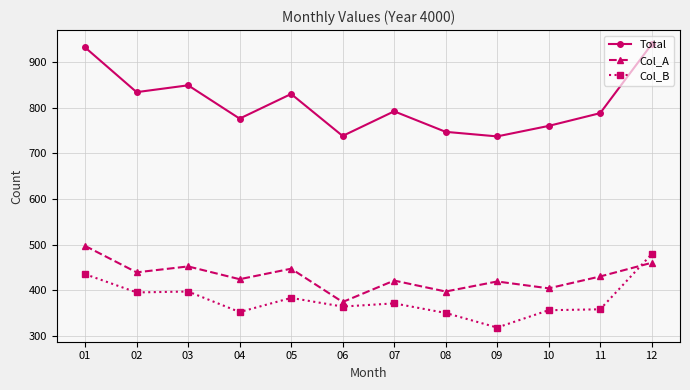

Is it true that Col_A equals 256 at 09?

False